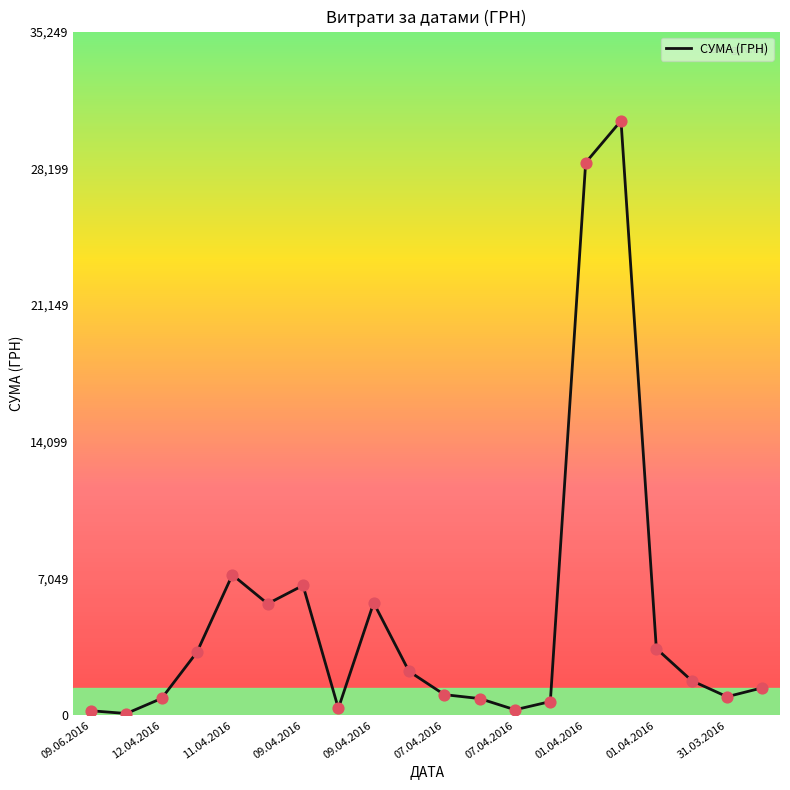

What is the greatest value displayed?

30651.9